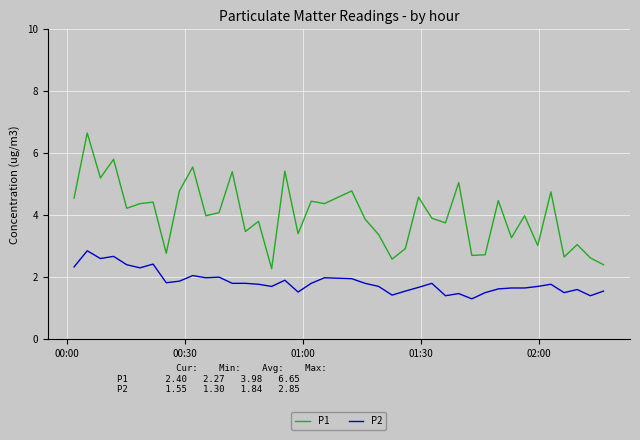

What is the difference between the maximum and minimum values in the P1 series?

4.4